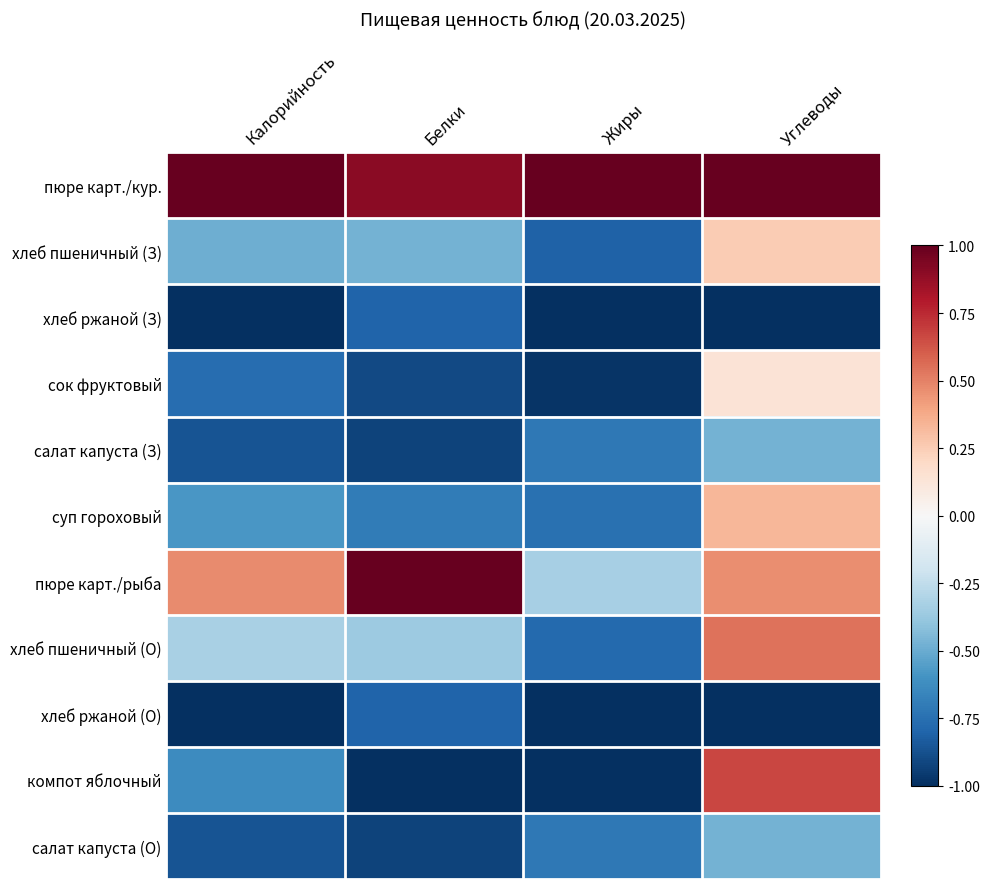

Which has a higher value, Углеводы or Белки?

Углеводы